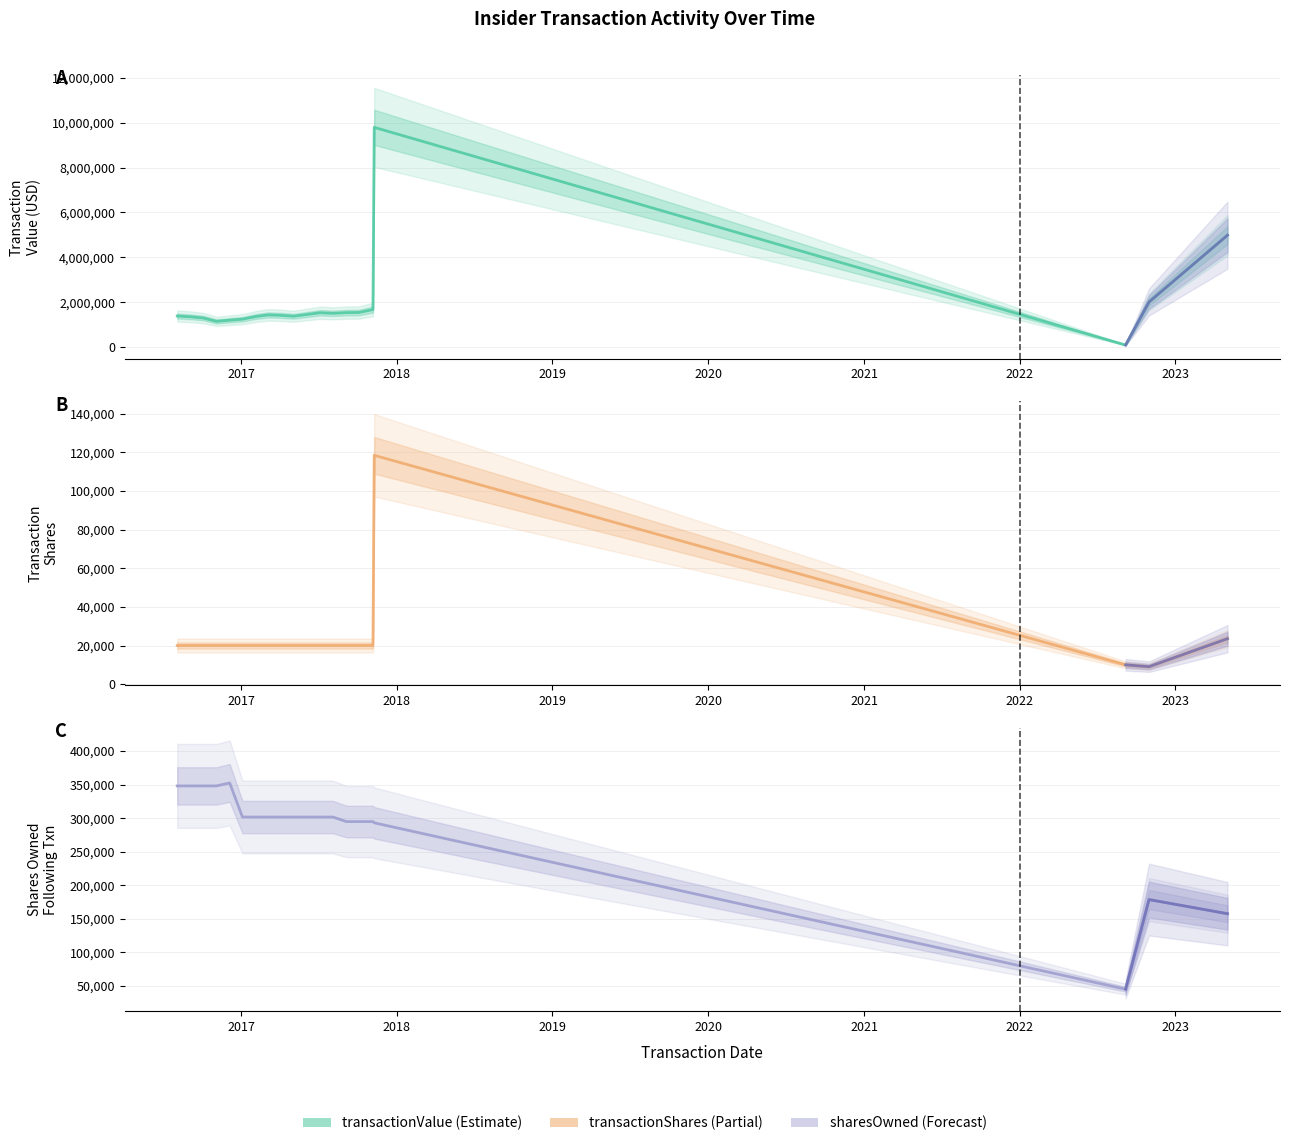

How many lines are shown in the chart?

3